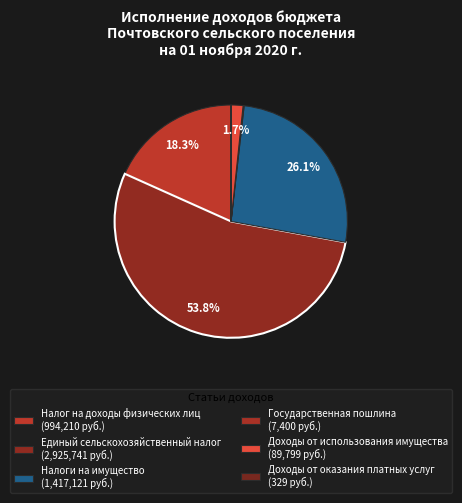

What is the change in value from Налог на доходы физических лиц to Единый сельскохозяйственный налог?

+1931530.3